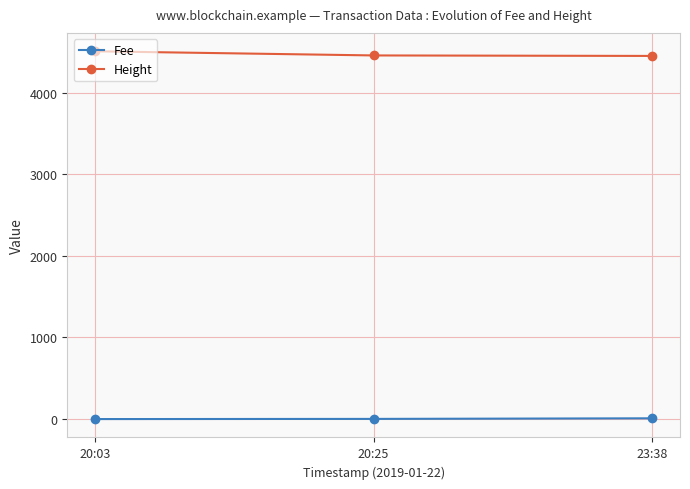

What are all the series names shown in the legend?

Fee, Height